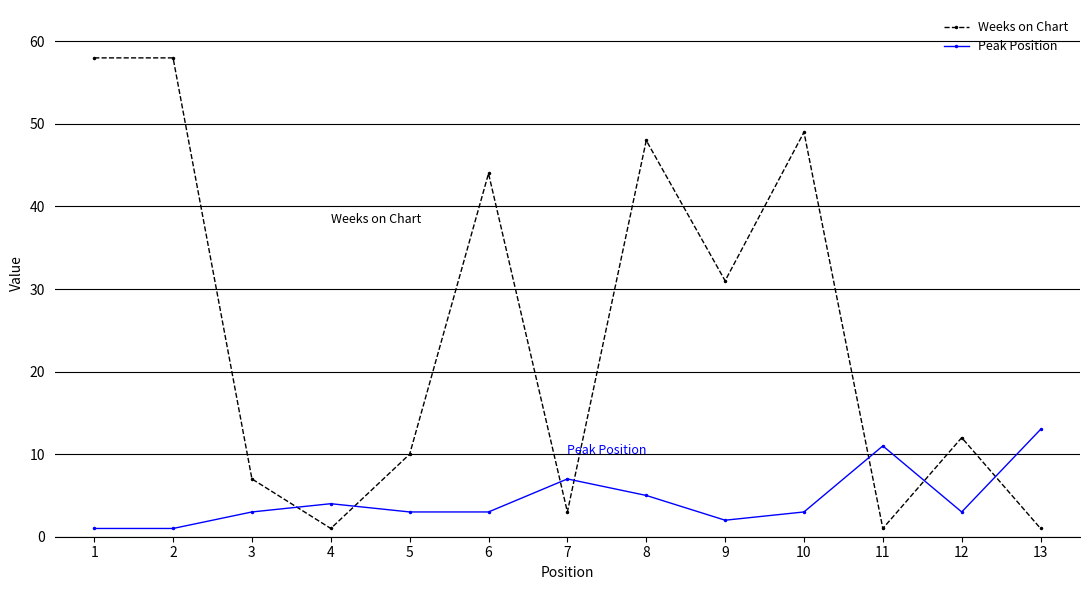

The value of Peak Position at 8 is 3. True or false?

False